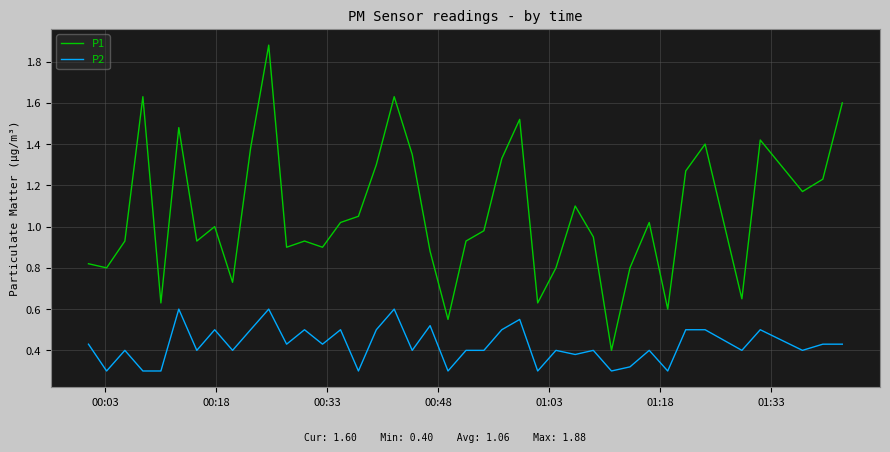

Count the number of categories in the chart.

40